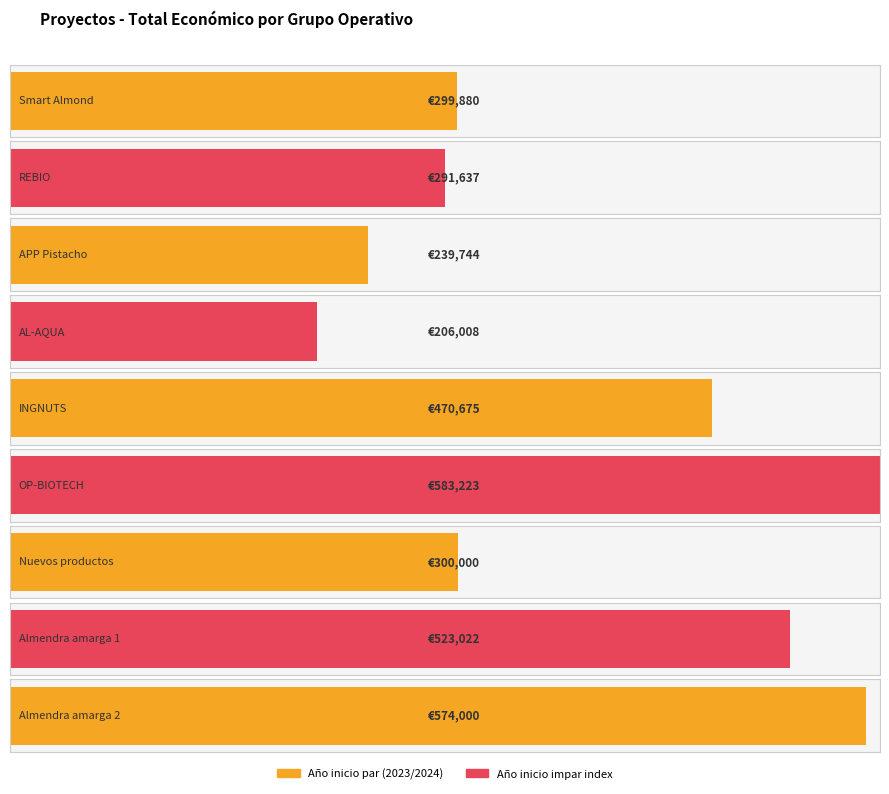

The value at Almendra amarga 1 is 523022. True or false?

True